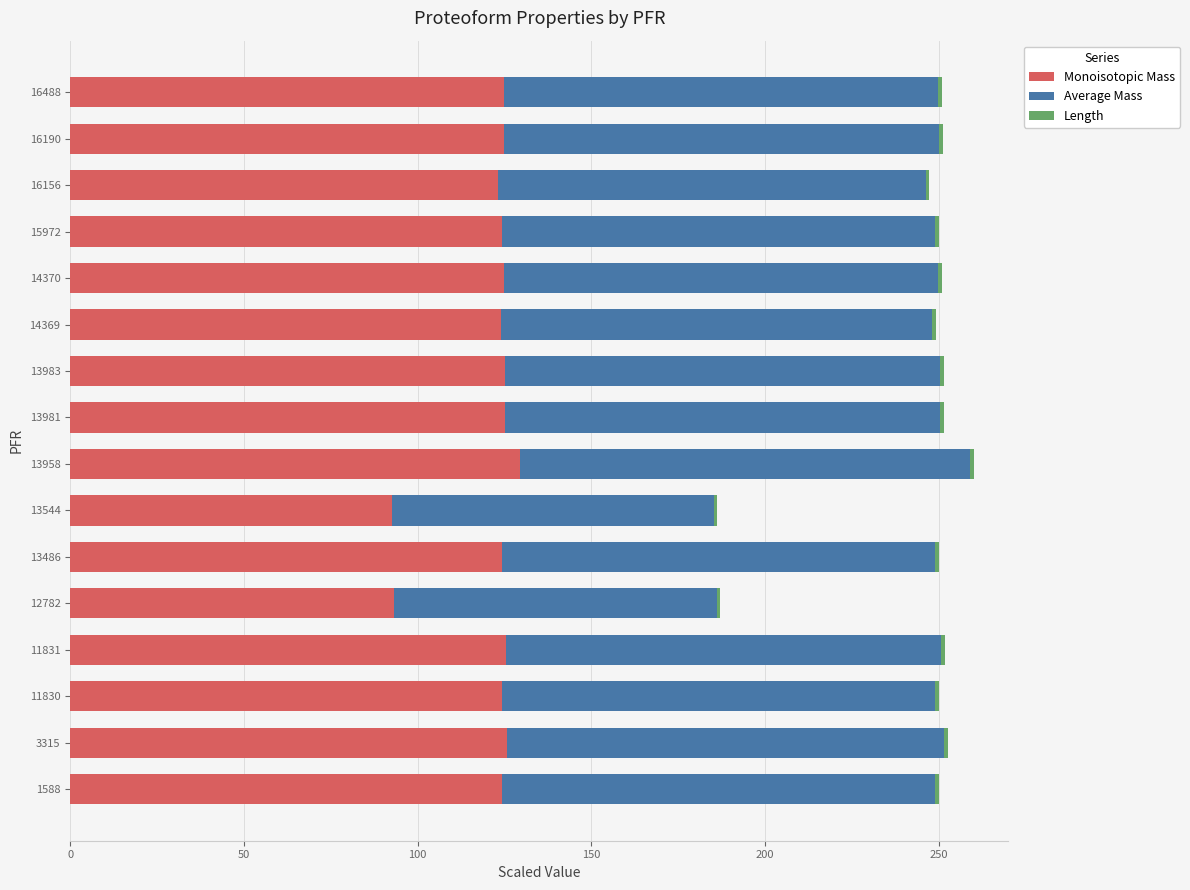

How many categories are shown in the chart?

16